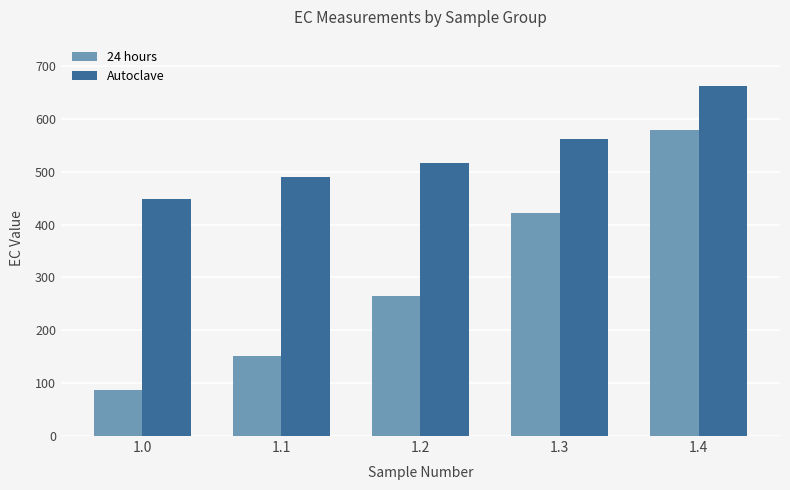

List the series in order of their peak value, highest first.

Autoclave, 24 hours